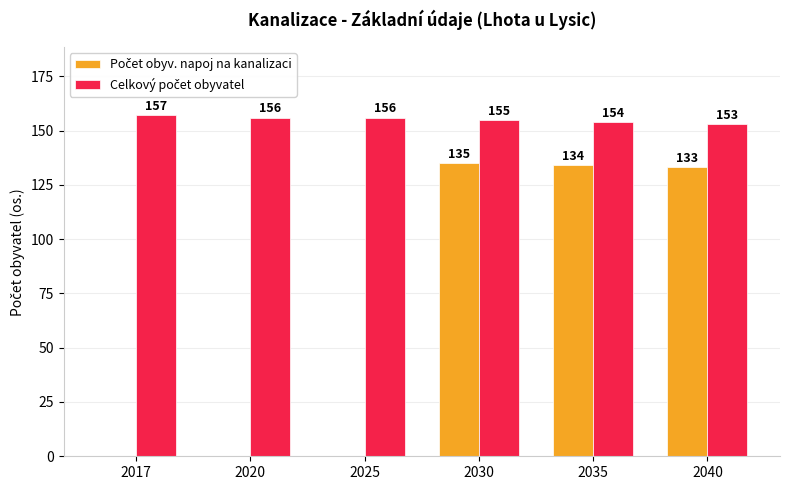

What is the total value across all series at 2035?

288